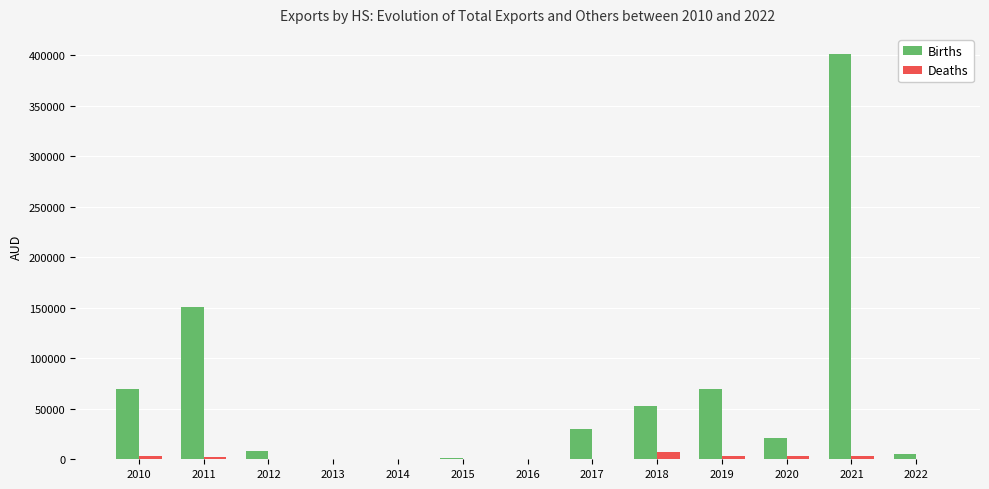

What is the maximum value for Births?

400991.0